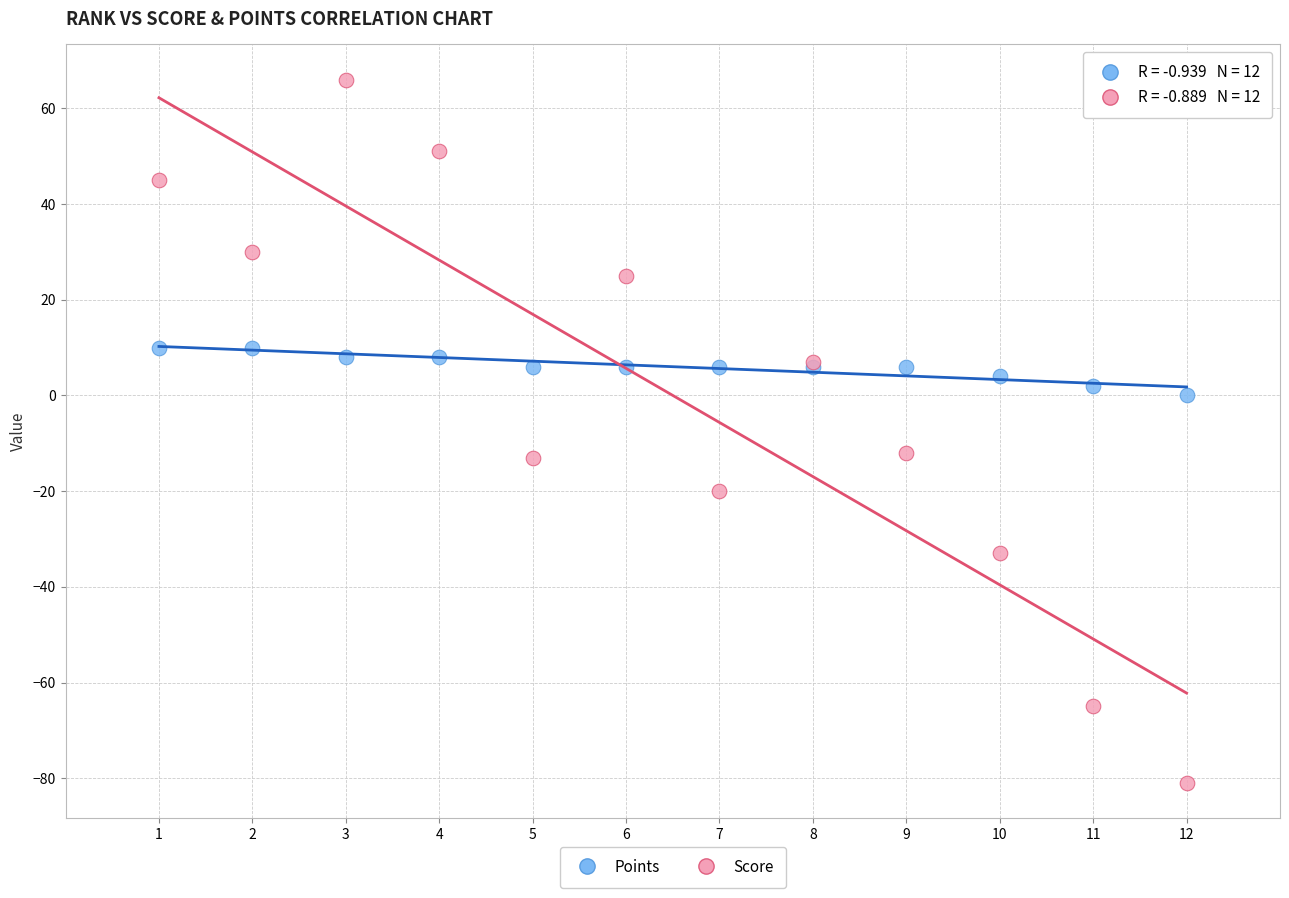

Which series has the widest spread of Y values?

Score